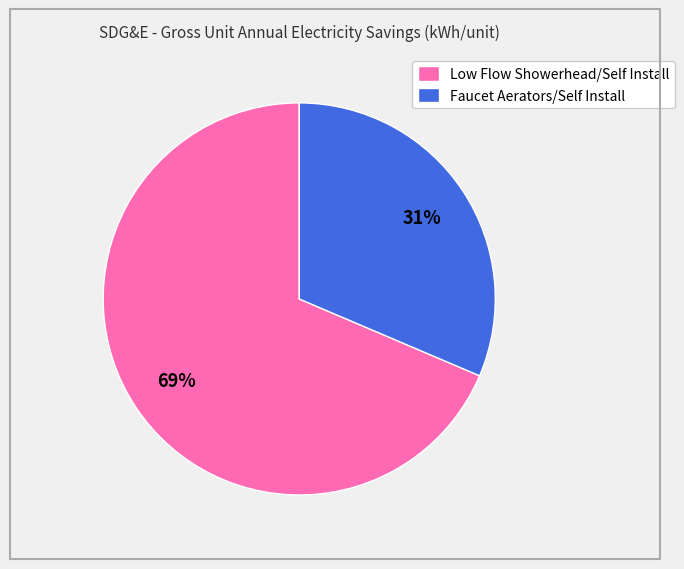

Combined, do Low Flow Showerhead/Self Install and Faucet Aerators/Self Install account for over 50%?

Yes